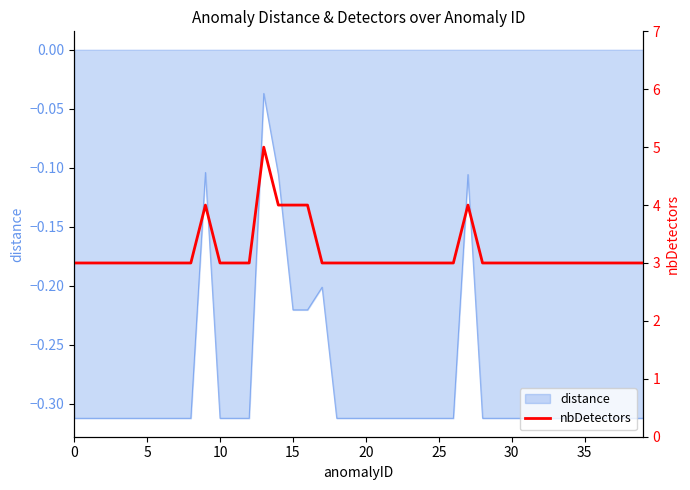

How many categories are shown in the chart?

40